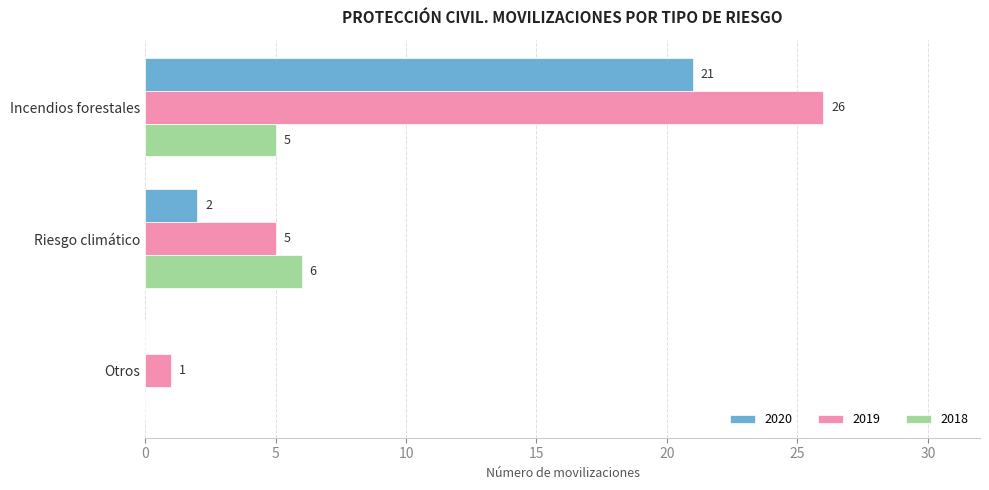

Between Incendios forestales and Otros, which series saw the biggest shift?

2019